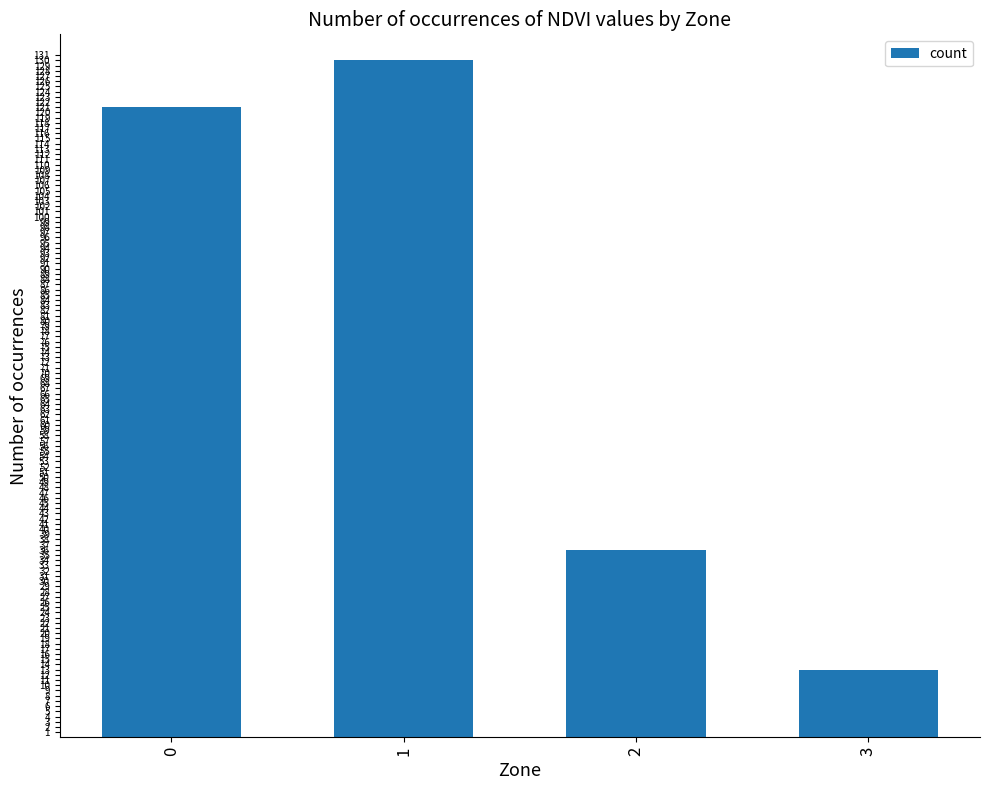

List the labels in order of value, largest first.

1, 0, 2, 3